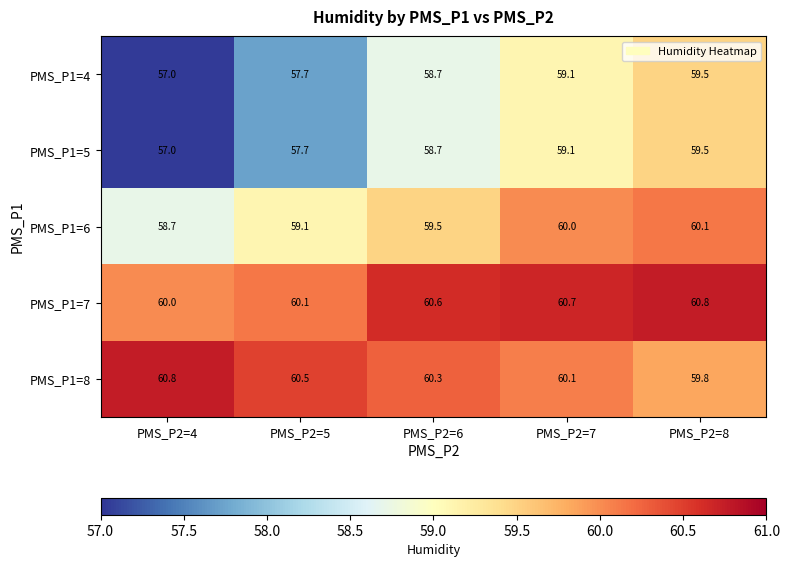

What value does the PMS_P1=6 series have at PMS_P2=8?

60.1